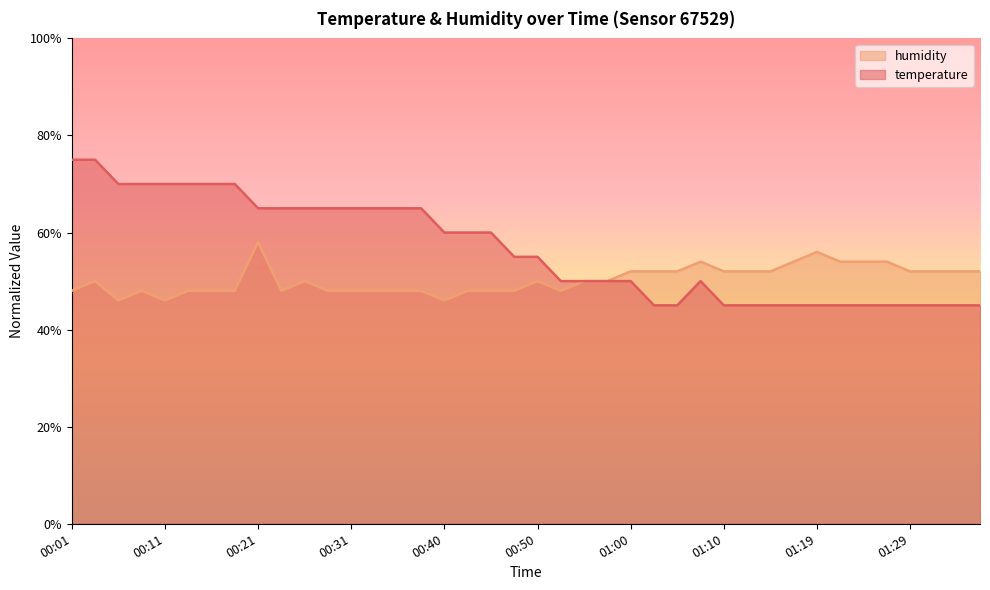

List the labels in order of humidity value, smallest first.

00:06, 00:11, 00:40, 00:01, 00:08, 00:13, 00:16, 00:18, 00:23, 00:28, 00:31, 00:33, 00:35, 00:38, 00:43, 00:45, 00:48, 00:53, 00:04, 00:26, 00:50, 00:55, 00:57, 01:00, 01:02, 01:05, 01:10, 01:12, 01:15, 01:29, 01:32, 01:34, 01:37, 01:07, 01:17, 01:22, 01:24, 01:27, 01:19, 00:21